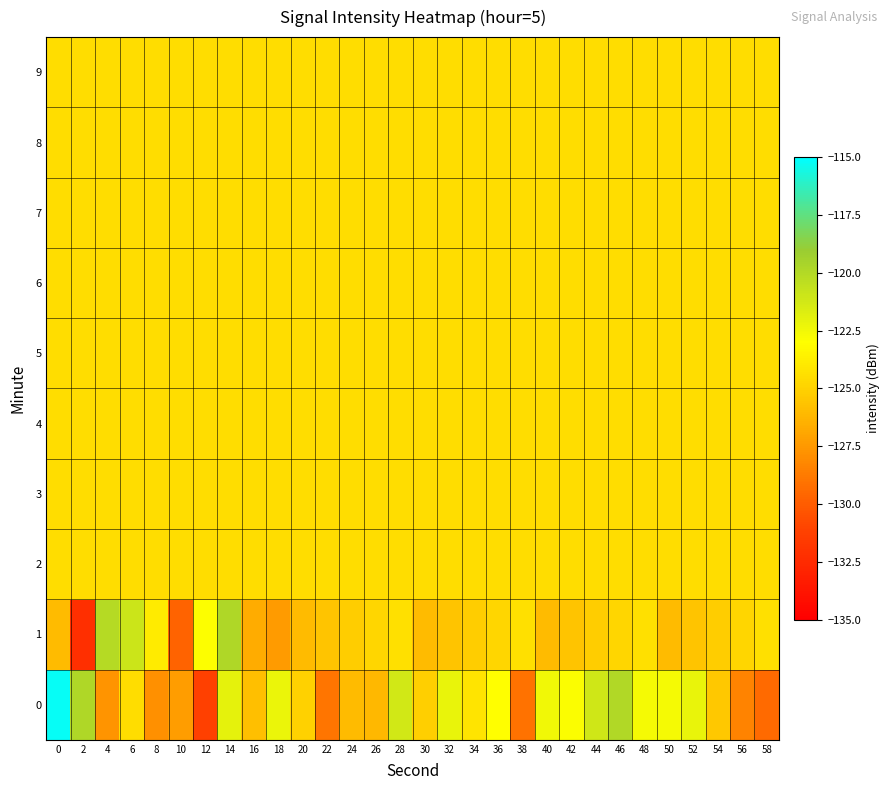

Reading right to left, what are all the values shown in this chart?

0: 58=-129.4	56=-128.4	54=-125.4	52=-122.1	50=-122.6	48=-122.6	46=-119.9	44=-121.1	42=-122.8	40=-122.4	38=-129.1	36=-123.0	34=-124.2	32=-122.1	30=-125.1	28=-121.2	26=-126.1	24=-126.0	22=-128.9	20=-125.0	18=-122.2	16=-125.8	14=-122.0	12=-131.2	10=-127.3	8=-127.8	6=-124.5	4=-127.7	2=-119.9	0=-115.2
1: 58=-124.4	56=-124.8	54=-125.2	52=-125.6	50=-126.0	48=-124.4	46=-124.8	44=-125.2	42=-125.6	40=-126.0	38=-124.4	36=-124.8	34=-125.2	32=-125.6	30=-126.0	28=-124.4	26=-124.8	24=-125.2	22=-125.6	20=-126.0	18=-127.4	16=-126.7	14=-119.9	12=-122.9	10=-129.7	8=-123.8	6=-121.0	4=-120.1	2=-132.2	0=-126.0
2: 58=-124.5	56=-124.5	54=-124.5	52=-124.5	50=-124.5	48=-124.5	46=-124.5	44=-124.5	42=-124.5	40=-124.5	38=-124.5	36=-124.5	34=-124.5	32=-124.5	30=-124.5	28=-124.5	26=-124.5	24=-124.5	22=-124.5	20=-124.5	18=-124.5	16=-124.5	14=-124.5	12=-124.5	10=-124.5	8=-124.5	6=-124.5	4=-124.5	2=-124.5	0=-124.5
3: 58=-124.5	56=-124.5	54=-124.5	52=-124.5	50=-124.5	48=-124.5	46=-124.5	44=-124.5	42=-124.5	40=-124.5	38=-124.5	36=-124.5	34=-124.5	32=-124.5	30=-124.5	28=-124.5	26=-124.5	24=-124.5	22=-124.5	20=-124.5	18=-124.5	16=-124.5	14=-124.5	12=-124.5	10=-124.5	8=-124.5	6=-124.5	4=-124.5	2=-124.5	0=-124.5
4: 58=-124.5	56=-124.5	54=-124.5	52=-124.5	50=-124.5	48=-124.5	46=-124.5	44=-124.5	42=-124.5	40=-124.5	38=-124.5	36=-124.5	34=-124.5	32=-124.5	30=-124.5	28=-124.5	26=-124.5	24=-124.5	22=-124.5	20=-124.5	18=-124.5	16=-124.5	14=-124.5	12=-124.5	10=-124.5	8=-124.5	6=-124.5	4=-124.5	2=-124.5	0=-124.5
5: 58=-124.5	56=-124.5	54=-124.5	52=-124.5	50=-124.5	48=-124.5	46=-124.5	44=-124.5	42=-124.5	40=-124.5	38=-124.5	36=-124.5	34=-124.5	32=-124.5	30=-124.5	28=-124.5	26=-124.5	24=-124.5	22=-124.5	20=-124.5	18=-124.5	16=-124.5	14=-124.5	12=-124.5	10=-124.5	8=-124.5	6=-124.5	4=-124.5	2=-124.5	0=-124.5
6: 58=-124.5	56=-124.5	54=-124.5	52=-124.5	50=-124.5	48=-124.5	46=-124.5	44=-124.5	42=-124.5	40=-124.5	38=-124.5	36=-124.5	34=-124.5	32=-124.5	30=-124.5	28=-124.5	26=-124.5	24=-124.5	22=-124.5	20=-124.5	18=-124.5	16=-124.5	14=-124.5	12=-124.5	10=-124.5	8=-124.5	6=-124.5	4=-124.5	2=-124.5	0=-124.5
7: 58=-124.5	56=-124.5	54=-124.5	52=-124.5	50=-124.5	48=-124.5	46=-124.5	44=-124.5	42=-124.5	40=-124.5	38=-124.5	36=-124.5	34=-124.5	32=-124.5	30=-124.5	28=-124.5	26=-124.5	24=-124.5	22=-124.5	20=-124.5	18=-124.5	16=-124.5	14=-124.5	12=-124.5	10=-124.5	8=-124.5	6=-124.5	4=-124.5	2=-124.5	0=-124.5
8: 58=-124.5	56=-124.5	54=-124.5	52=-124.5	50=-124.5	48=-124.5	46=-124.5	44=-124.5	42=-124.5	40=-124.5	38=-124.5	36=-124.5	34=-124.5	32=-124.5	30=-124.5	28=-124.5	26=-124.5	24=-124.5	22=-124.5	20=-124.5	18=-124.5	16=-124.5	14=-124.5	12=-124.5	10=-124.5	8=-124.5	6=-124.5	4=-124.5	2=-124.5	0=-124.5
9: 58=-124.5	56=-124.5	54=-124.5	52=-124.5	50=-124.5	48=-124.5	46=-124.5	44=-124.5	42=-124.5	40=-124.5	38=-124.5	36=-124.5	34=-124.5	32=-124.5	30=-124.5	28=-124.5	26=-124.5	24=-124.5	22=-124.5	20=-124.5	18=-124.5	16=-124.5	14=-124.5	12=-124.5	10=-124.5	8=-124.5	6=-124.5	4=-124.5	2=-124.5	0=-124.5